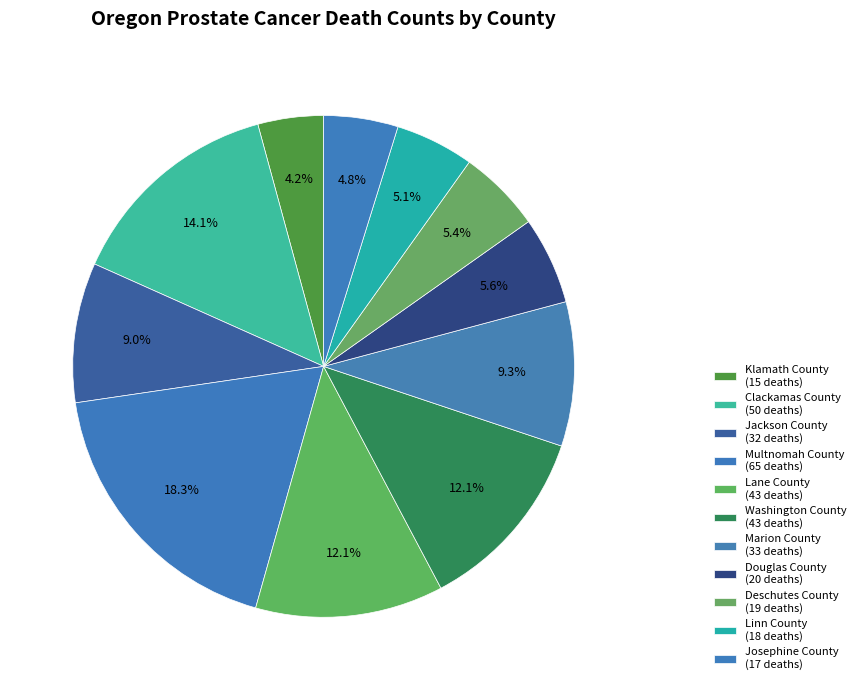

How many slices are in this pie chart?

11